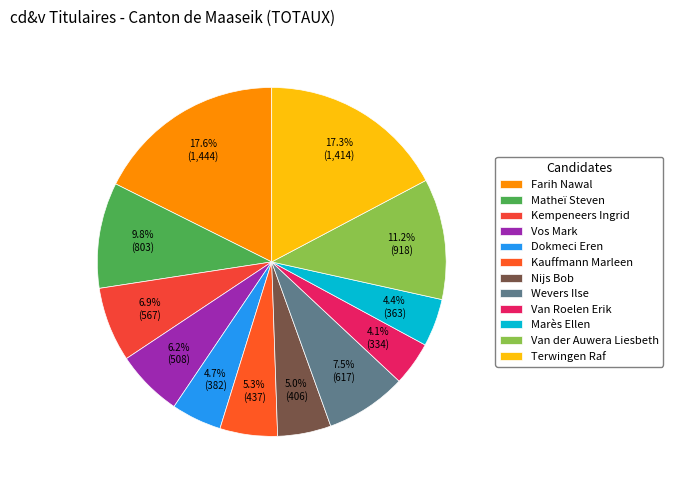

How much of the chart is everything except Dokmeci Eren?

95.3%